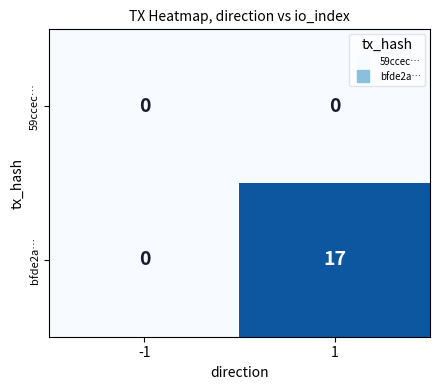

What is the greatest value displayed?

17